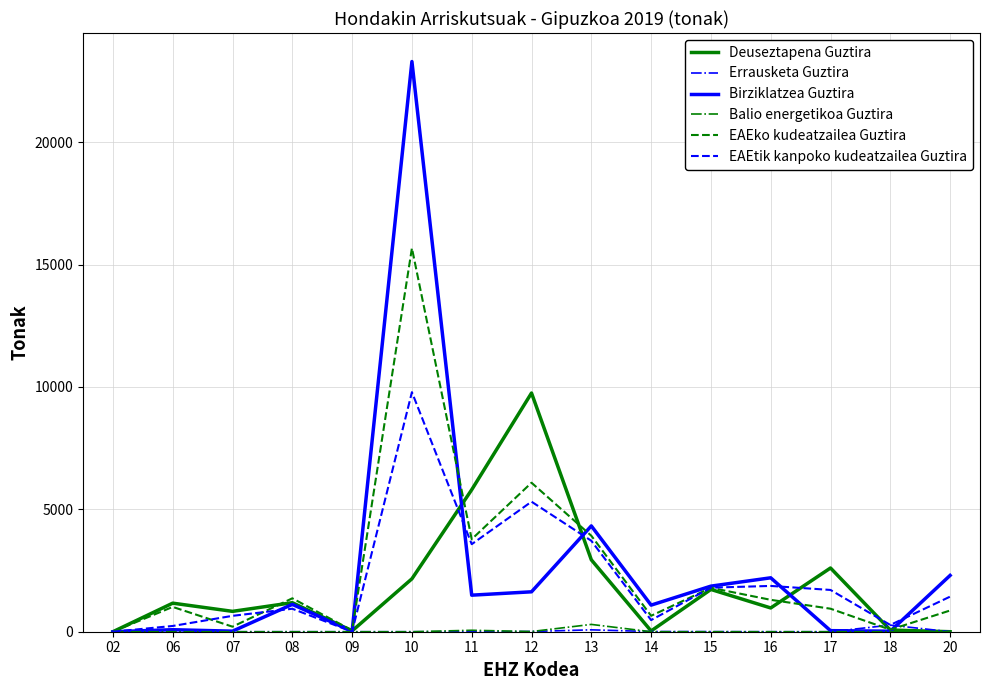

Is this an area chart (filled region under the line)?

No